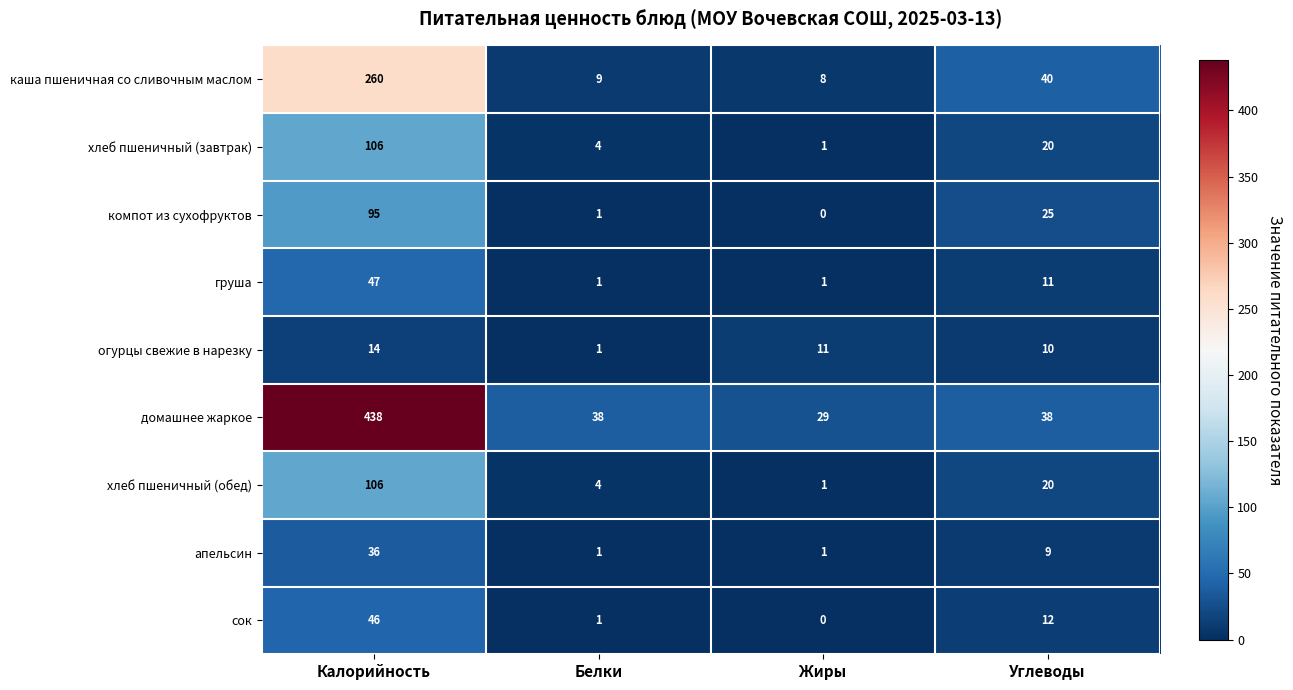

The value of домашнее жаркое at Углеводы is 17. True or false?

False